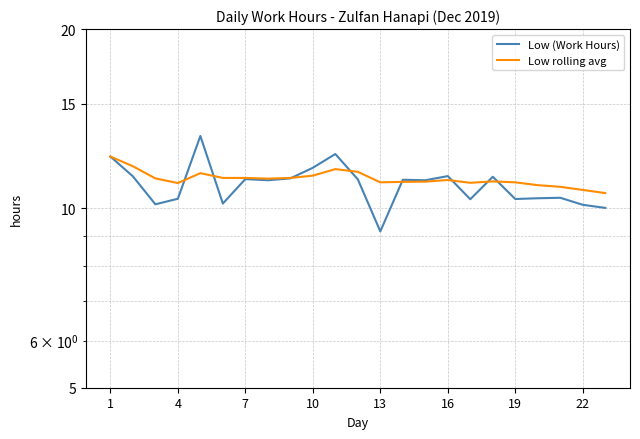

True or false: Low rolling avg has a value of 17.0 at 4.

False